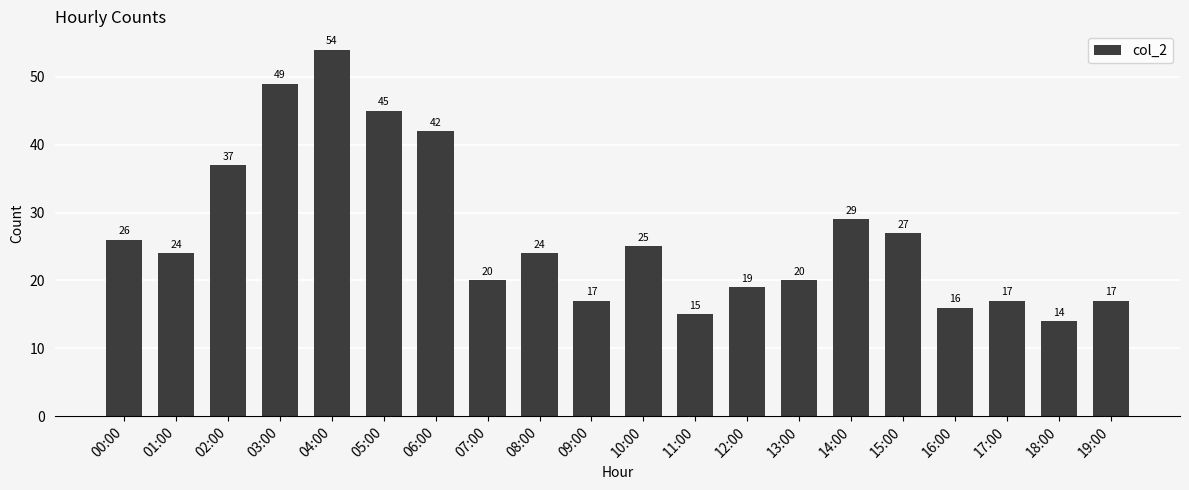

Which has a higher value, 07:00 or 18:00?

07:00